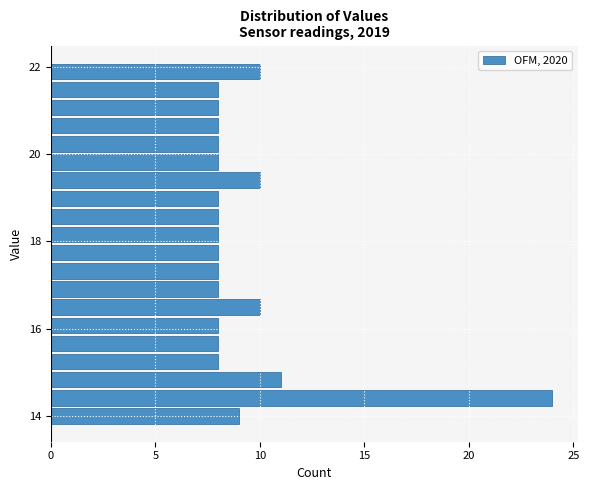

Read against the y-axis, roughly where is the centre of the longest bar?

14.4